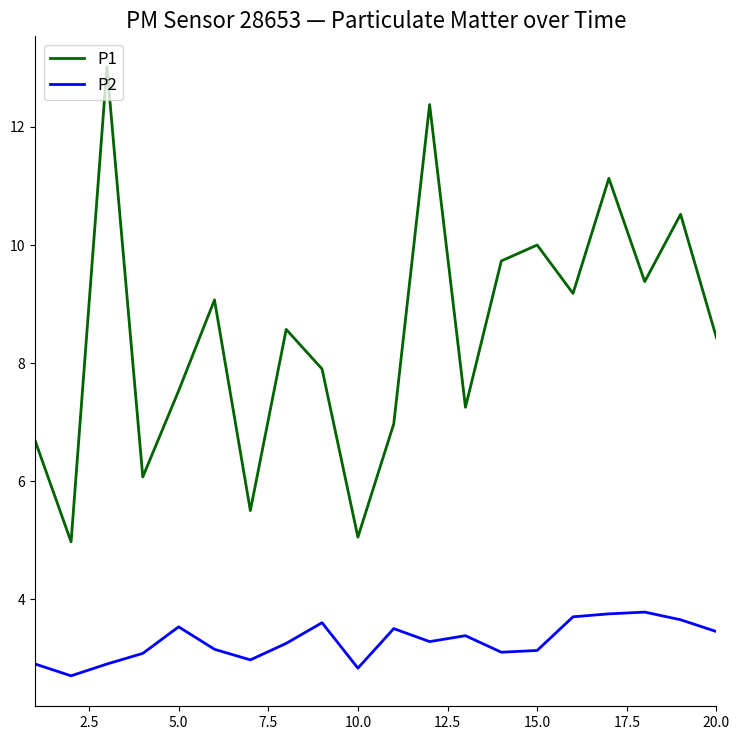

What is the lowest value of the P1 series?

5.0